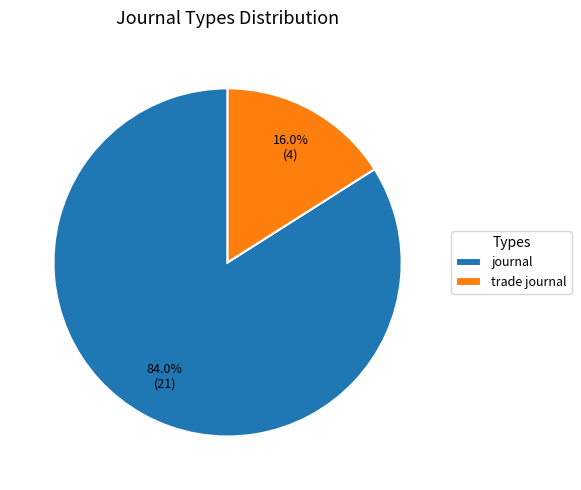

Between journal and trade journal, which is larger?

journal